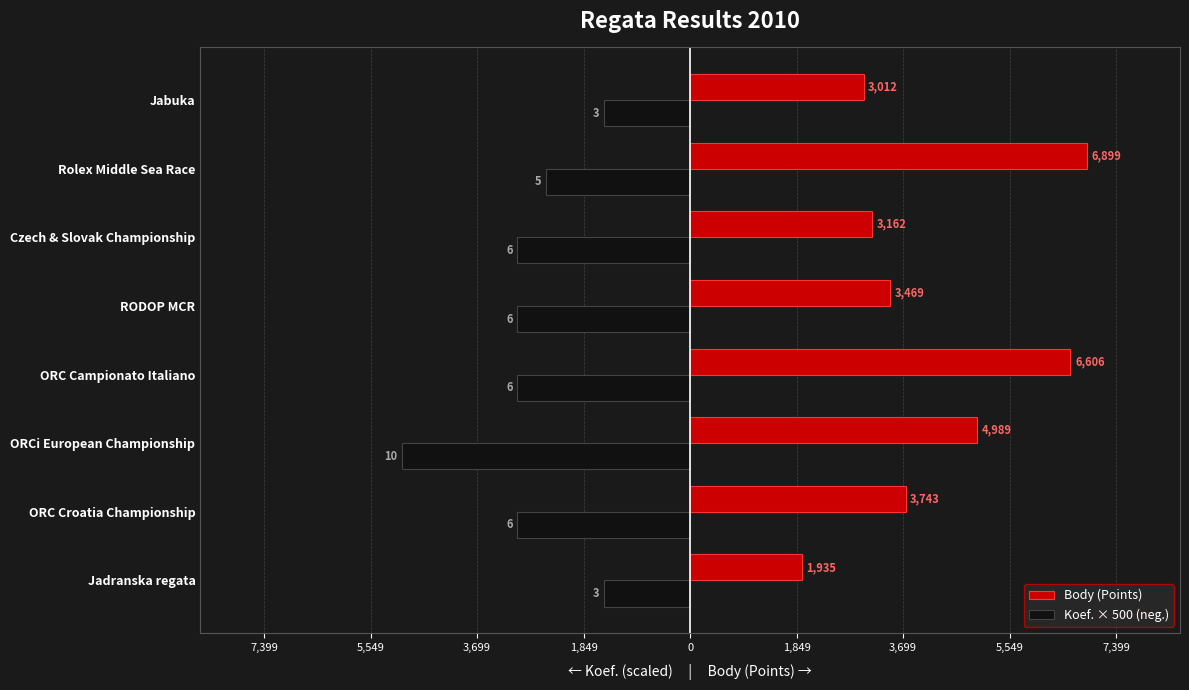

What are all the series names shown in the legend?

Body (Points), Koef. × 500 (neg.)